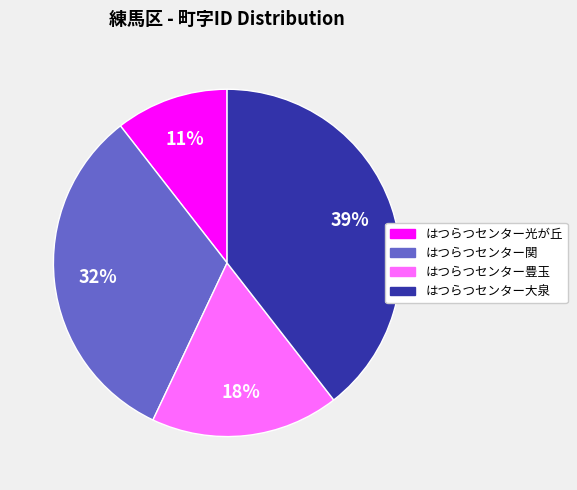

Is it true that はつらつセンター光が丘 is 5% of the pie?

False